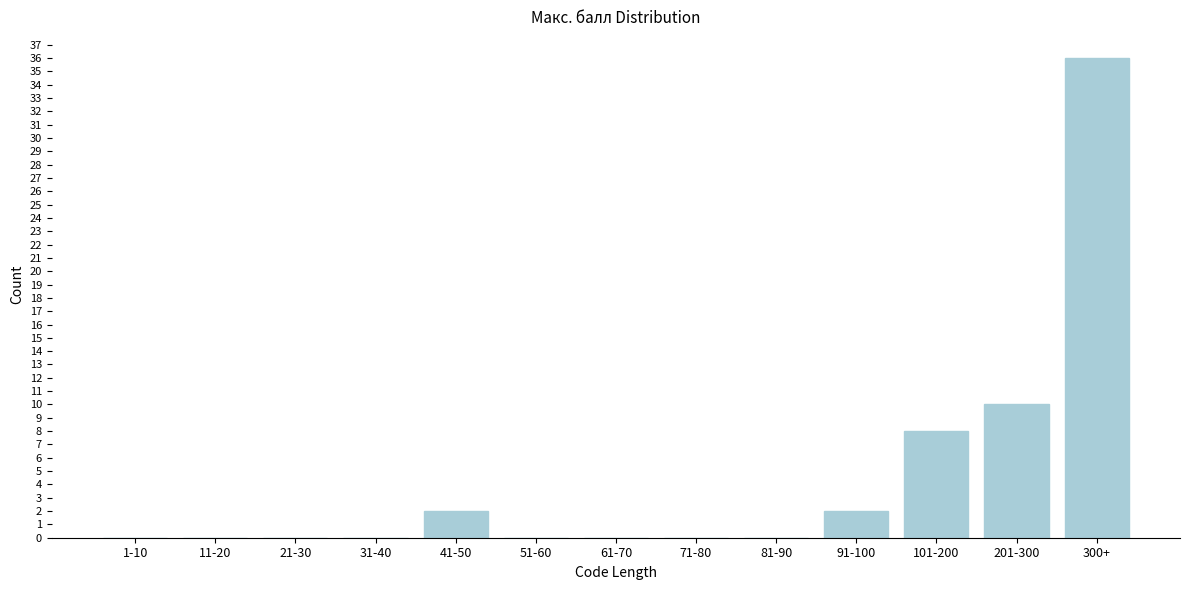

Reading right to left, what are all the values shown in this chart?

300+=36	201-300=10	101-200=8	91-100=2	81-90=0	71-80=0	61-70=0	51-60=0	41-50=2	31-40=0	21-30=0	11-20=0	1-10=0